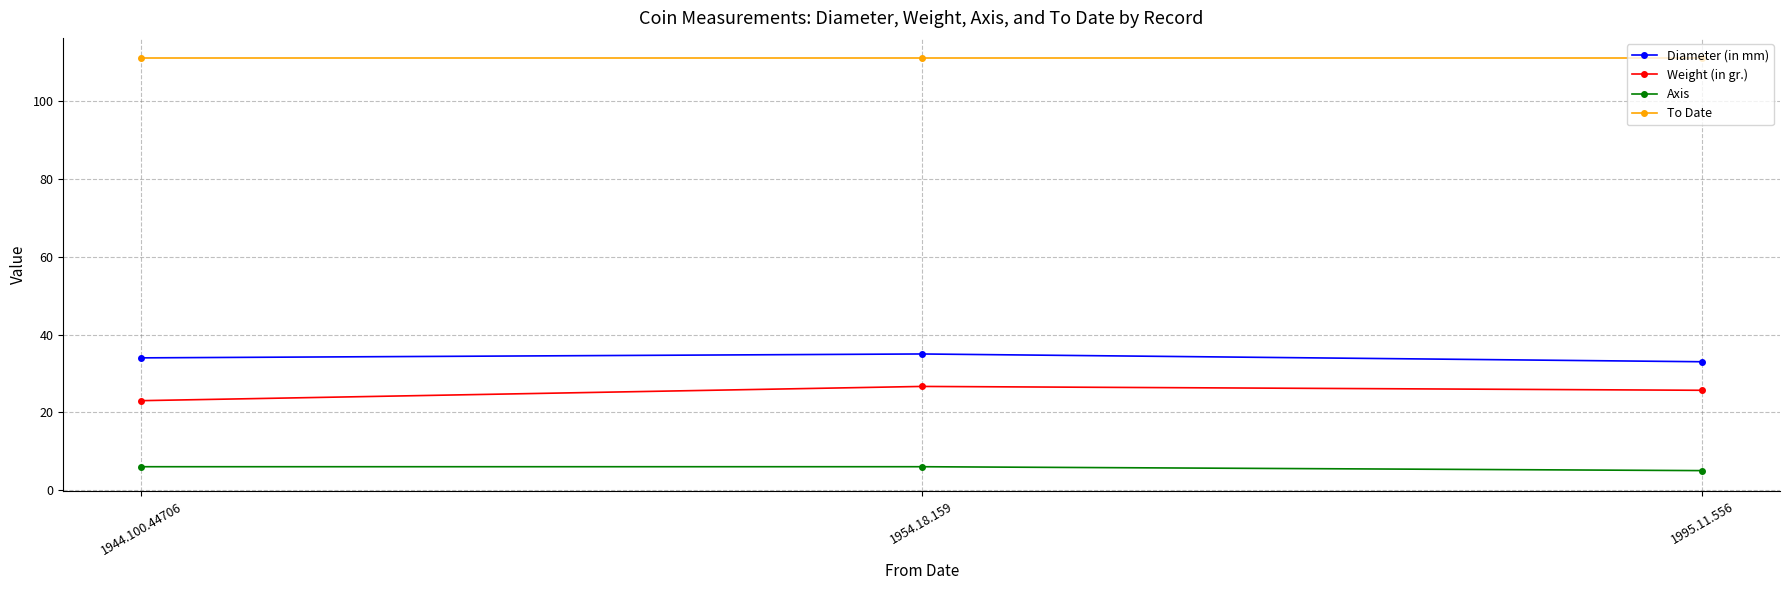

What is the label of the 2nd point from the right?

1954.18.159